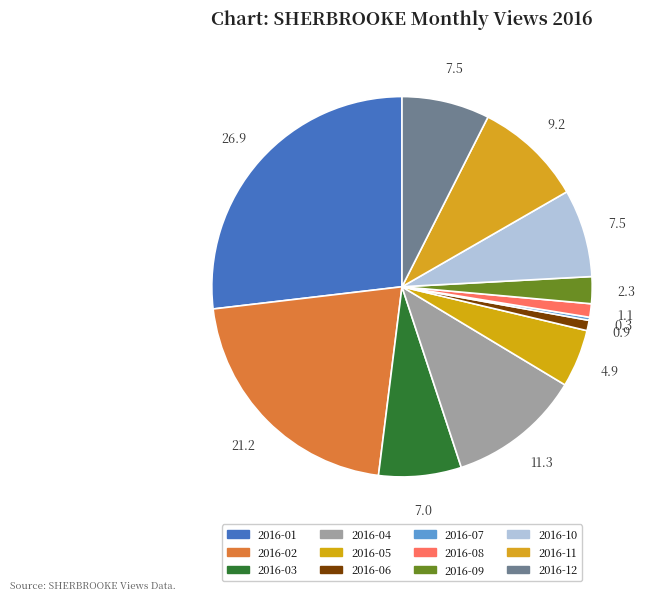

Between 2016-08 and 2016-04, which is larger?

2016-04